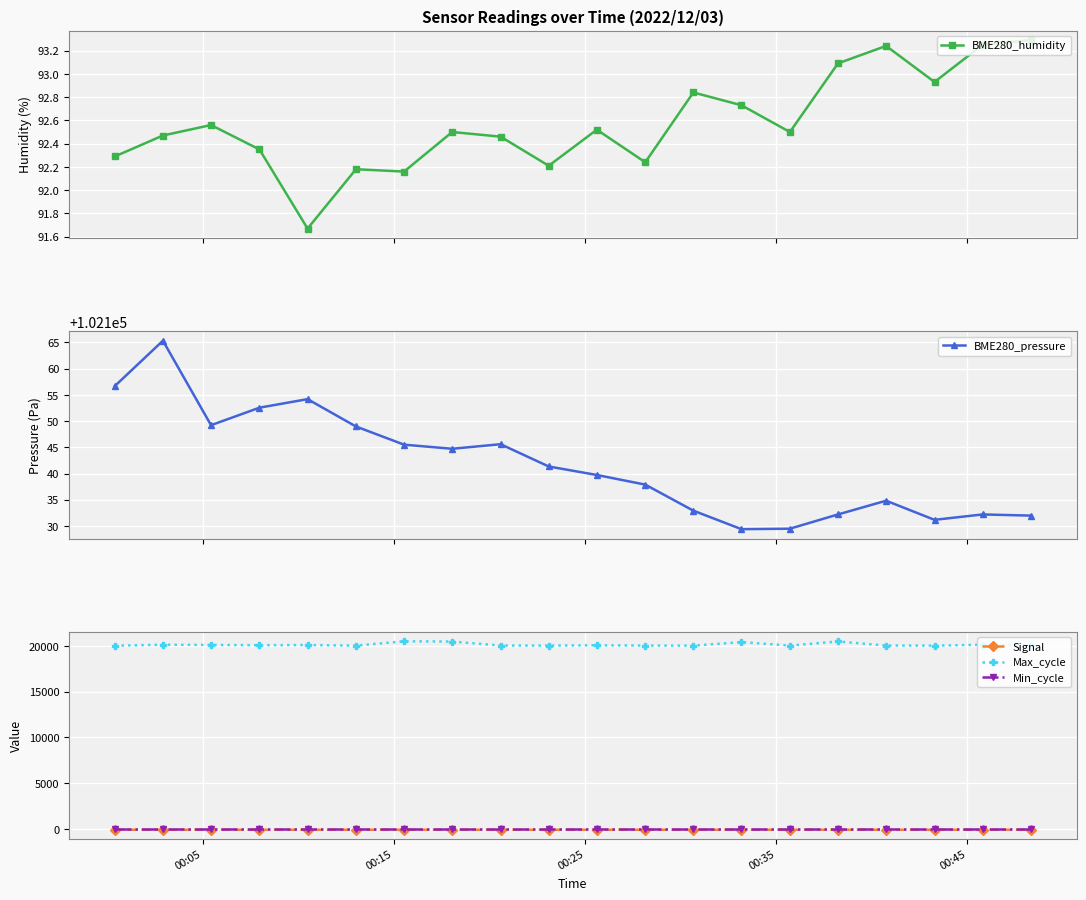

True or false: Signal and Max_cycle cross at least once.

False